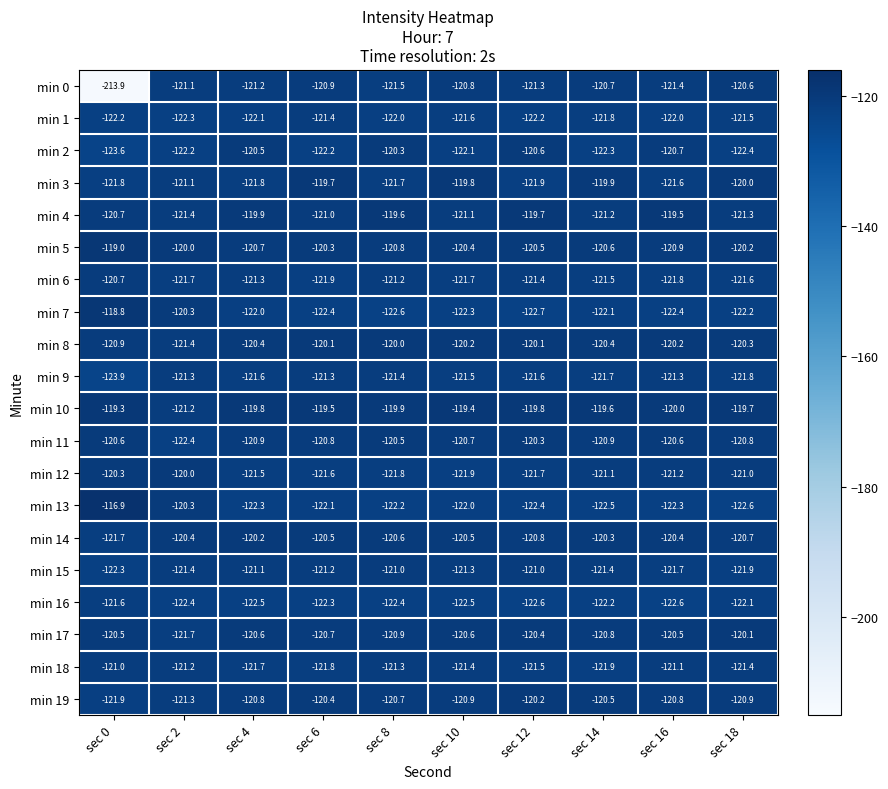

What is the smallest value displayed?

-213.9